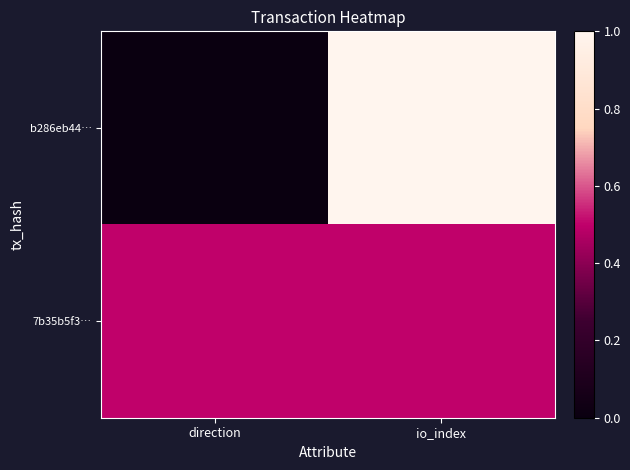

Which series has the largest range (max minus min)?

b286eb44…